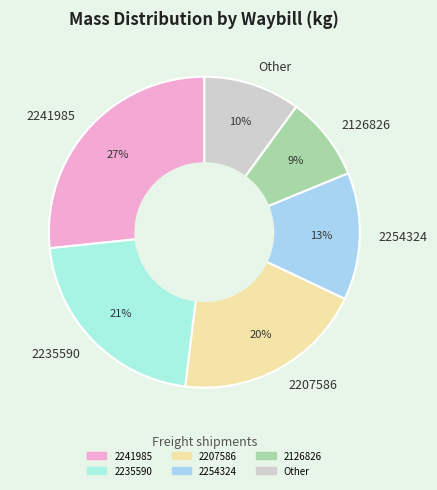

Is it true that 2241985 is 27% of the pie?

True